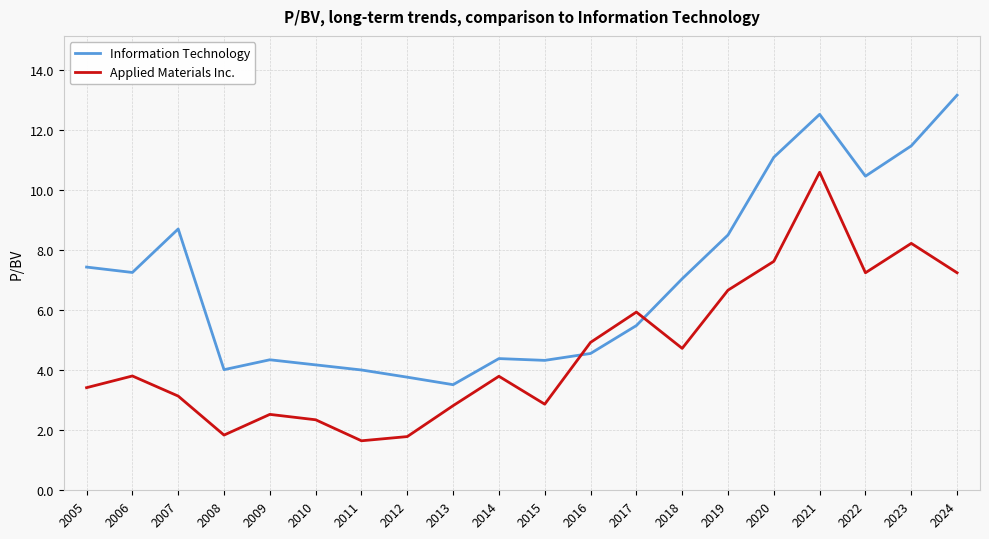

Which series has the largest total across all categories?

Information Technology